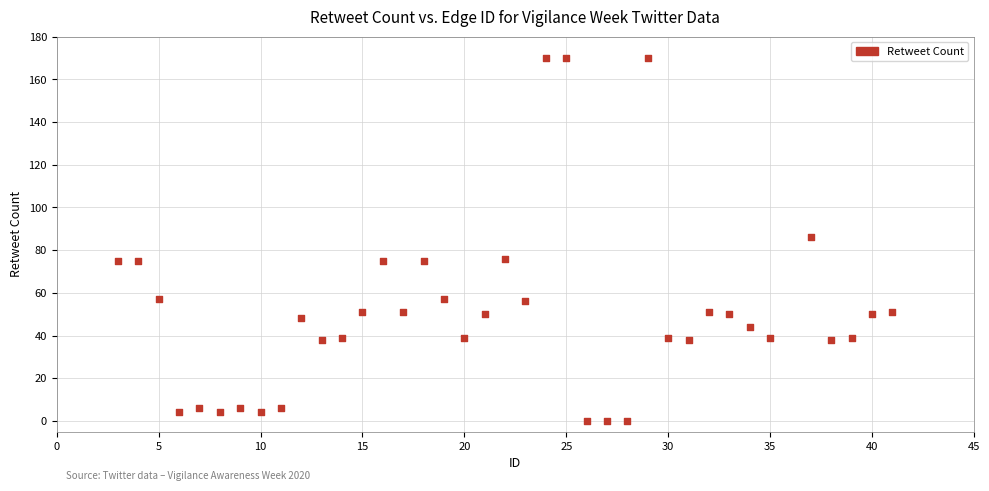

What is the range of X values (max minus min)?

38